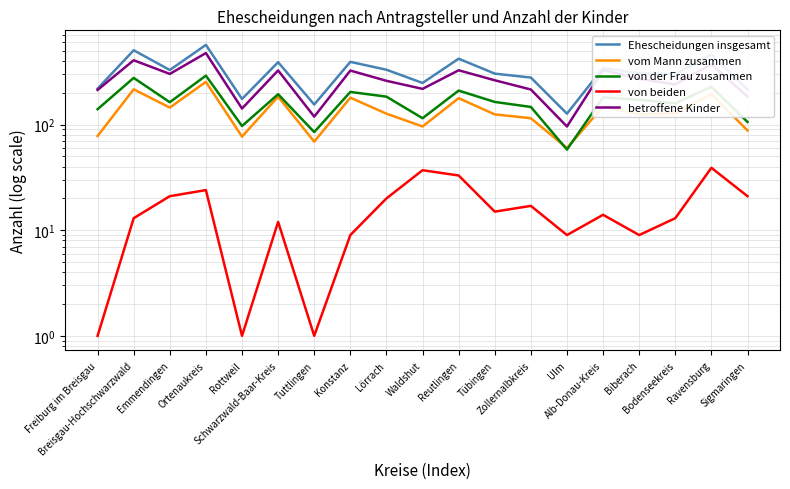

At how many categories does at least one series exceed 220?

14